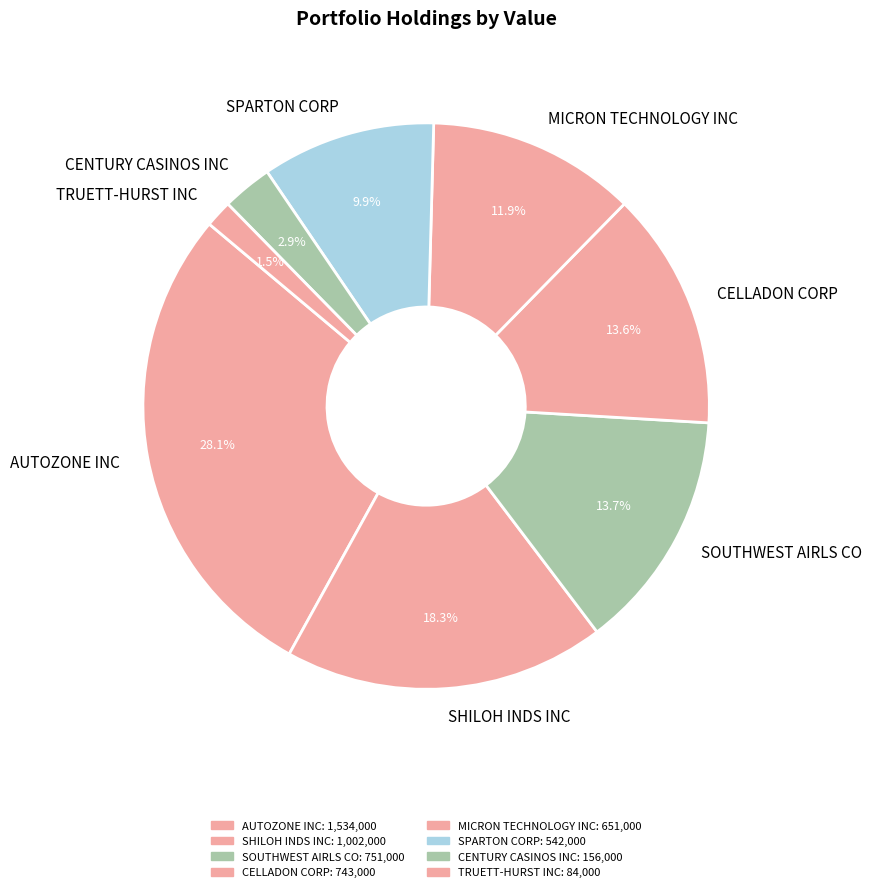

True or false: SOUTHWEST AIRLS CO accounts for 14% of the total.

True